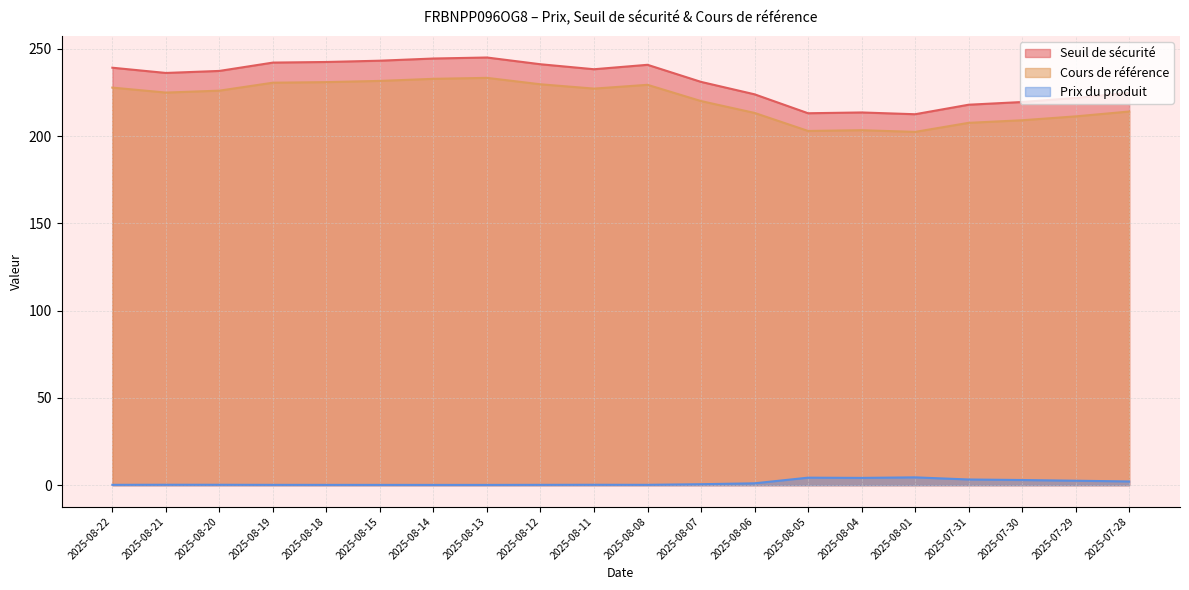

What is the difference between the highest and lowest values at 2025-08-11?

238.0